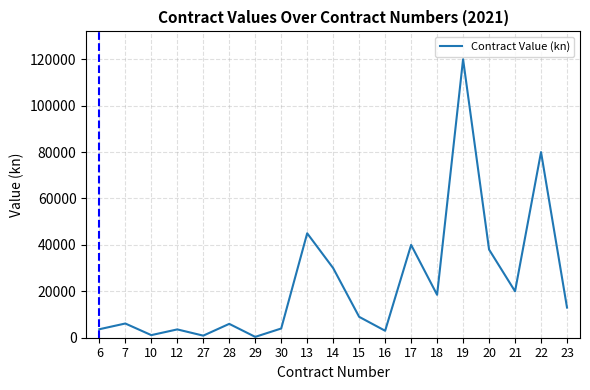

The value at 20 is 38000.0. True or false?

True